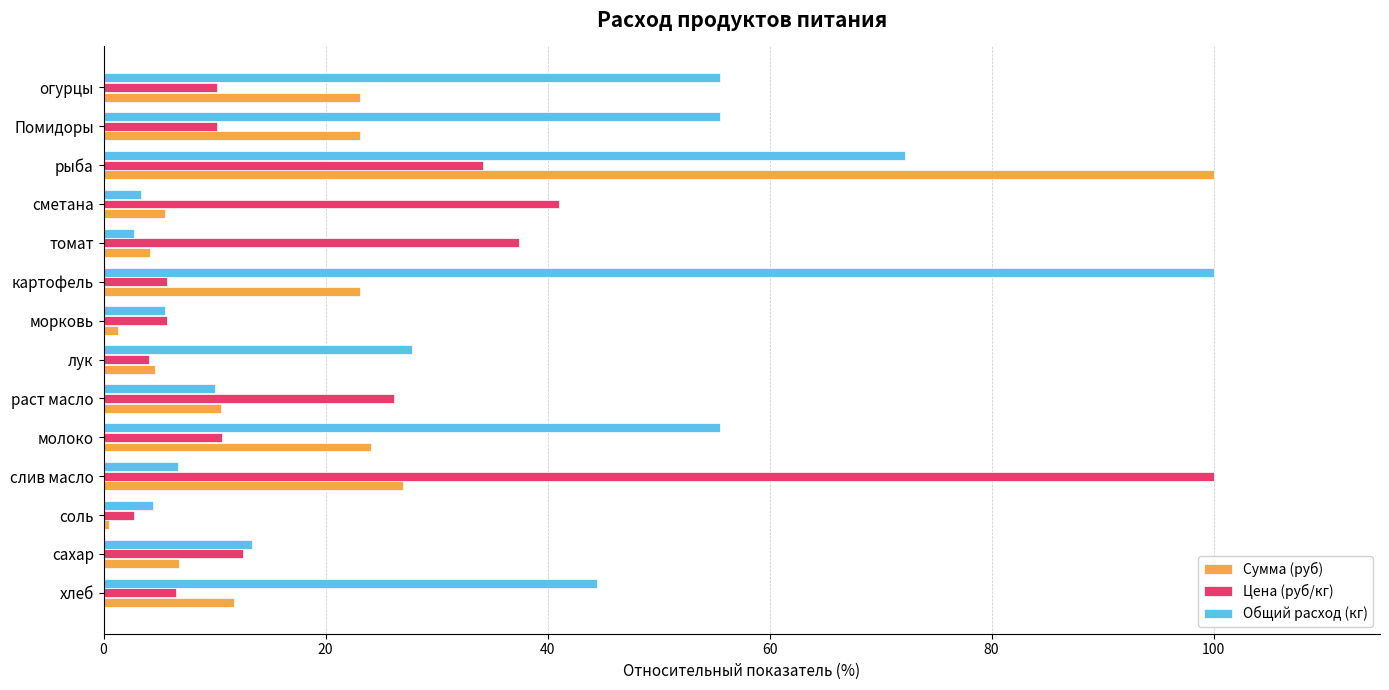

How many distinct data groups are displayed?

3